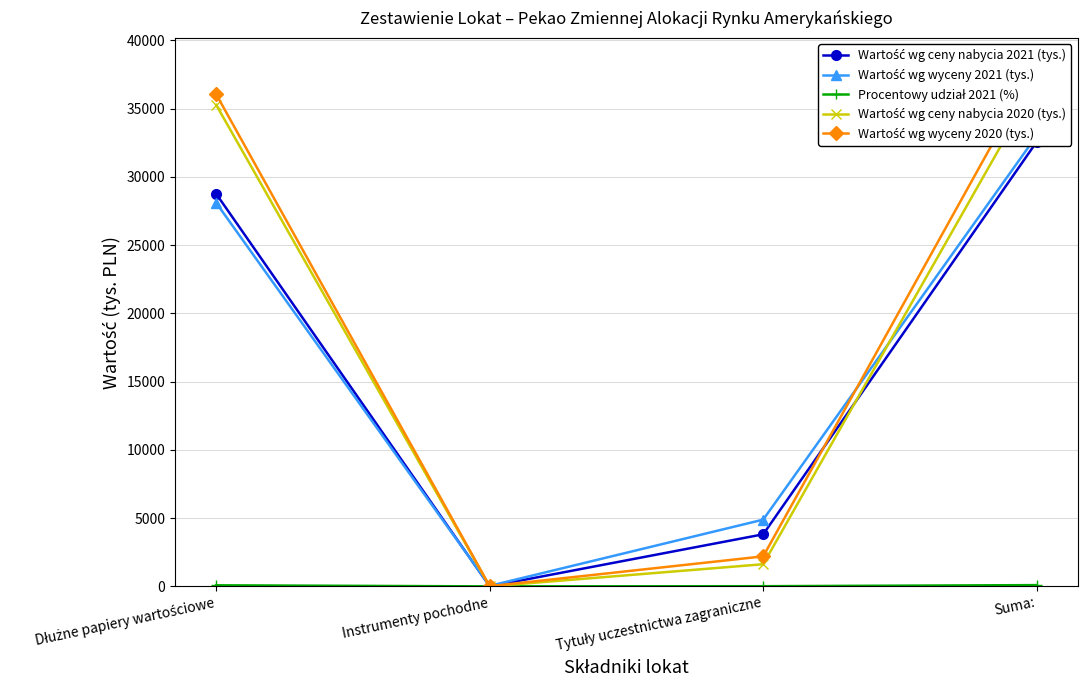

True or false: Wartość wg ceny nabycia 2020 (tys.) and Wartość wg ceny nabycia 2021 (tys.) intersect in this chart.

True